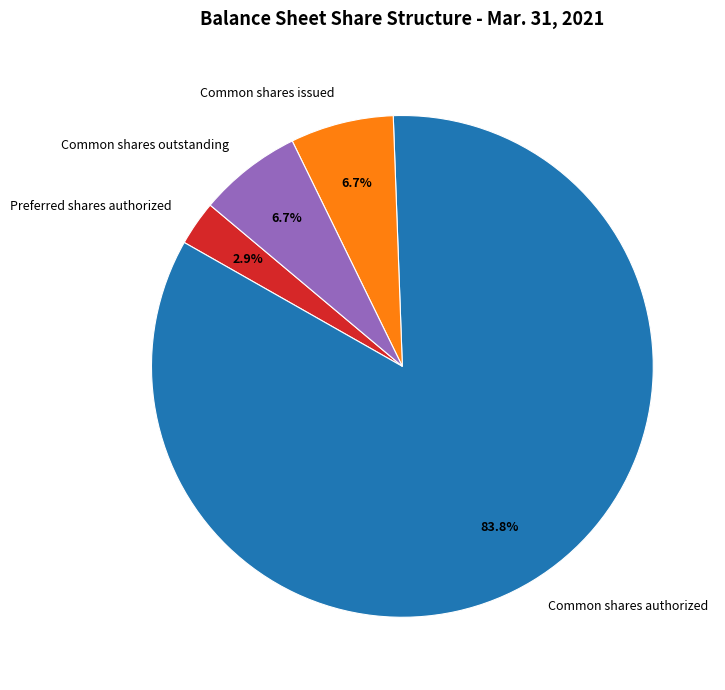

What portion of the pie excludes Common shares outstanding?

93.3%